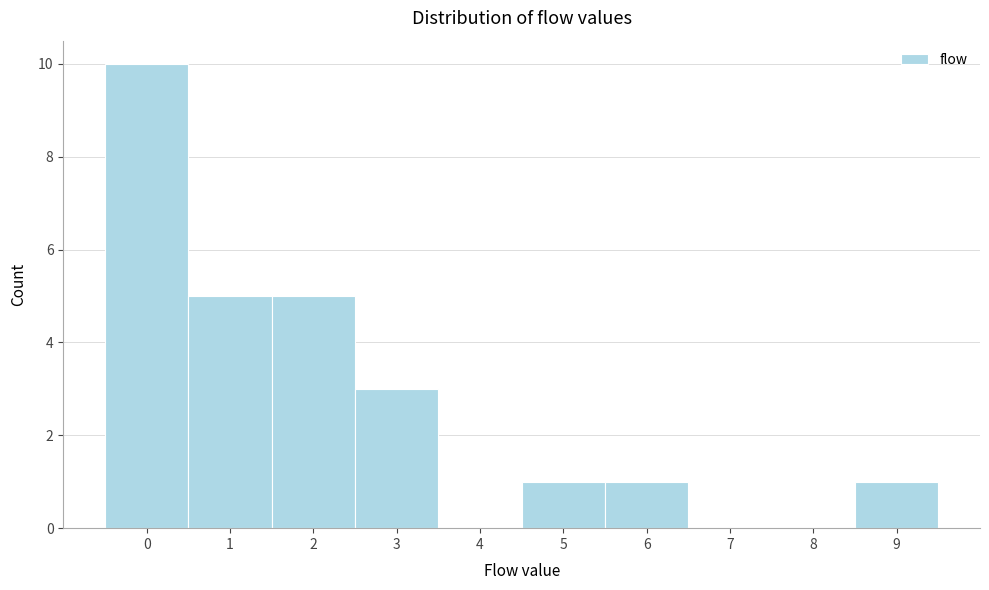

Which range on the x-axis has the tallest bar?

-0.5 to 0.5